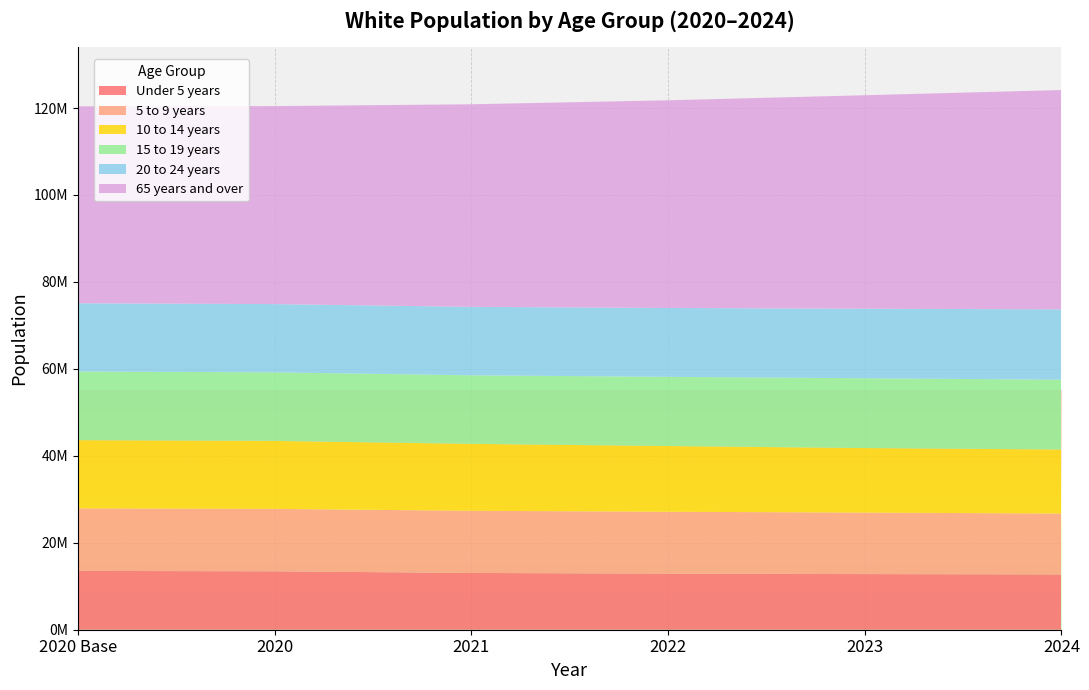

Reading left to right, list all the values displayed in this chart.

Under 5 years: 2020 Base=13530548	2020=13436057	2021=13059775	2022=12904186	2023=12796994	2024=12720948
5 to 9 years: 2020 Base=14387211	2020=14360265	2021=14296745	2022=14231427	2023=14142643	2024=14004782
10 to 14 years: 2020 Base=15686516	2020=15630607	2021=15394409	2022=15114397	2023=14844079	2024=14724334
15 to 19 years: 2020 Base=15789126	2020=15775312	2021=15771774	2022=15920660	2023=16058393	2024=16060458
20 to 24 years: 2020 Base=15694850	2020=15696787	2021=15742488	2022=15837077	2023=15991901	2024=16182254
65 years and over: 2020 Base=45307426	2020=45544059	2021=46597182	2022=47769233	2023=49104361	2024=50443027